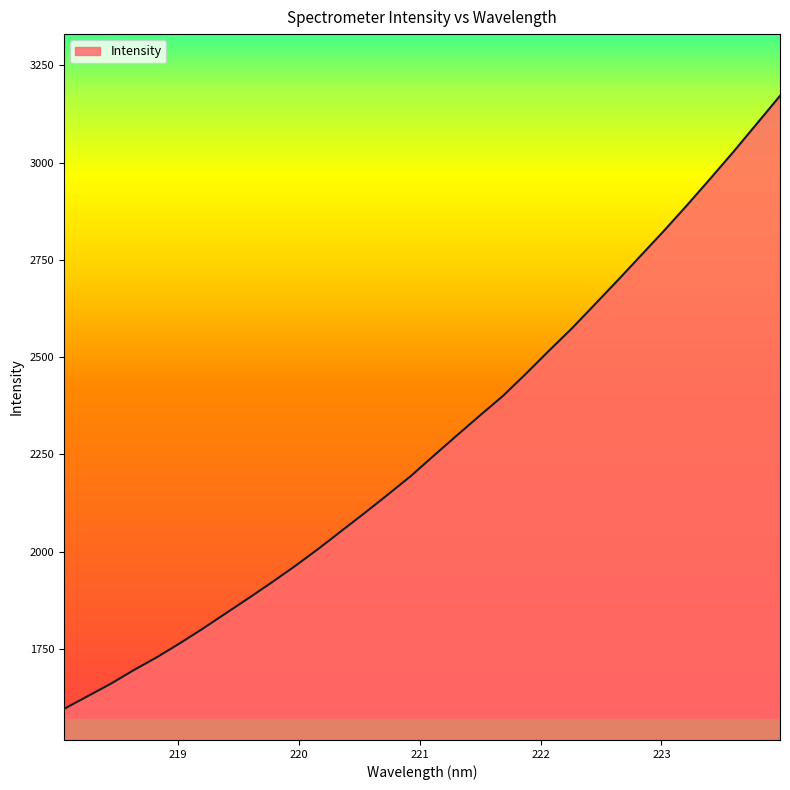

Does the chart have visible grid lines?

No